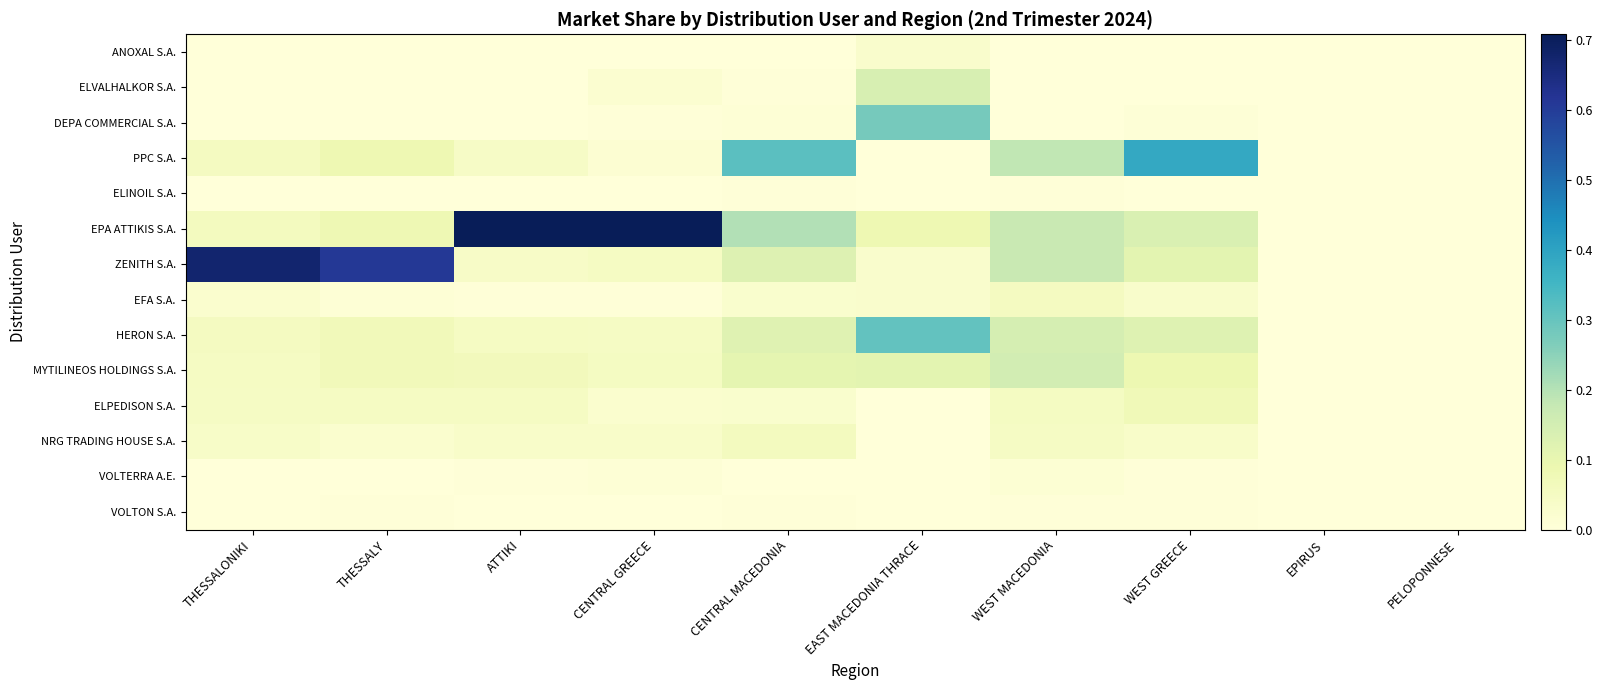

Reading left to right, list all the values displayed in this chart.

ANOXAL S.A.: THESSALONIKI=0.0	THESSALY=0.0	ATTIKI=0.0	CENTRAL GREECE=0.0	CENTRAL MACEDONIA=0.0	EAST MACEDONIA THRACE=0.0	WEST MACEDONIA=0.0	WEST GREECE=0.0	EPIRUS=0.0	PELOPONNESE=0.0
ELVALHALKOR S.A.: THESSALONIKI=0.0	THESSALY=0.0	ATTIKI=0.0	CENTRAL GREECE=0.0	CENTRAL MACEDONIA=0.0	EAST MACEDONIA THRACE=0.1	WEST MACEDONIA=0.0	WEST GREECE=0.0	EPIRUS=0.0	PELOPONNESE=0.0
DEPA COMMERCIAL S.A.: THESSALONIKI=0.0	THESSALY=0.0	ATTIKI=0.0	CENTRAL GREECE=0.0	CENTRAL MACEDONIA=0.0	EAST MACEDONIA THRACE=0.3	WEST MACEDONIA=0.0	WEST GREECE=0.0	EPIRUS=0.0	PELOPONNESE=0.0
PPC S.A.: THESSALONIKI=0.1	THESSALY=0.1	ATTIKI=0.0	CENTRAL GREECE=0.0	CENTRAL MACEDONIA=0.3	EAST MACEDONIA THRACE=0.0	WEST MACEDONIA=0.2	WEST GREECE=0.4	EPIRUS=0.0	PELOPONNESE=0.0
ELINOIL S.A.: THESSALONIKI=0.0	THESSALY=0.0	ATTIKI=0.0	CENTRAL GREECE=0.0	CENTRAL MACEDONIA=0.0	EAST MACEDONIA THRACE=0.0	WEST MACEDONIA=0.0	WEST GREECE=0.0	EPIRUS=0.0	PELOPONNESE=0.0
EPA ATTIKIS S.A.: THESSALONIKI=0.1	THESSALY=0.1	ATTIKI=0.7	CENTRAL GREECE=0.7	CENTRAL MACEDONIA=0.2	EAST MACEDONIA THRACE=0.1	WEST MACEDONIA=0.2	WEST GREECE=0.1	EPIRUS=0.0	PELOPONNESE=0.0
ZENITH S.A.: THESSALONIKI=0.7	THESSALY=0.6	ATTIKI=0.0	CENTRAL GREECE=0.0	CENTRAL MACEDONIA=0.1	EAST MACEDONIA THRACE=0.0	WEST MACEDONIA=0.2	WEST GREECE=0.1	EPIRUS=0.0	PELOPONNESE=0.0
EFA S.A.: THESSALONIKI=0.0	THESSALY=0.0	ATTIKI=0.0	CENTRAL GREECE=0.0	CENTRAL MACEDONIA=0.0	EAST MACEDONIA THRACE=0.0	WEST MACEDONIA=0.1	WEST GREECE=0.0	EPIRUS=0.0	PELOPONNESE=0.0
HERON S.A.: THESSALONIKI=0.1	THESSALY=0.1	ATTIKI=0.0	CENTRAL GREECE=0.0	CENTRAL MACEDONIA=0.1	EAST MACEDONIA THRACE=0.3	WEST MACEDONIA=0.1	WEST GREECE=0.1	EPIRUS=0.0	PELOPONNESE=0.0
MYTILINEOS HOLDINGS S.A.: THESSALONIKI=0.0	THESSALY=0.1	ATTIKI=0.1	CENTRAL GREECE=0.1	CENTRAL MACEDONIA=0.1	EAST MACEDONIA THRACE=0.1	WEST MACEDONIA=0.1	WEST GREECE=0.1	EPIRUS=0.0	PELOPONNESE=0.0
ELPEDISON S.A.: THESSALONIKI=0.0	THESSALY=0.0	ATTIKI=0.0	CENTRAL GREECE=0.0	CENTRAL MACEDONIA=0.0	EAST MACEDONIA THRACE=0.0	WEST MACEDONIA=0.1	WEST GREECE=0.1	EPIRUS=0.0	PELOPONNESE=0.0
NRG TRADING HOUSE S.A.: THESSALONIKI=0.0	THESSALY=0.0	ATTIKI=0.0	CENTRAL GREECE=0.0	CENTRAL MACEDONIA=0.1	EAST MACEDONIA THRACE=0.0	WEST MACEDONIA=0.0	WEST GREECE=0.0	EPIRUS=0.0	PELOPONNESE=0.0
VOLTERRA A.E.: THESSALONIKI=0.0	THESSALY=0.0	ATTIKI=0.0	CENTRAL GREECE=0.0	CENTRAL MACEDONIA=0.0	EAST MACEDONIA THRACE=0.0	WEST MACEDONIA=0.0	WEST GREECE=0.0	EPIRUS=0.0	PELOPONNESE=0.0
VOLTON S.A.: THESSALONIKI=0.0	THESSALY=0.0	ATTIKI=0.0	CENTRAL GREECE=0.0	CENTRAL MACEDONIA=0.0	EAST MACEDONIA THRACE=0.0	WEST MACEDONIA=0.0	WEST GREECE=0.0	EPIRUS=0.0	PELOPONNESE=0.0